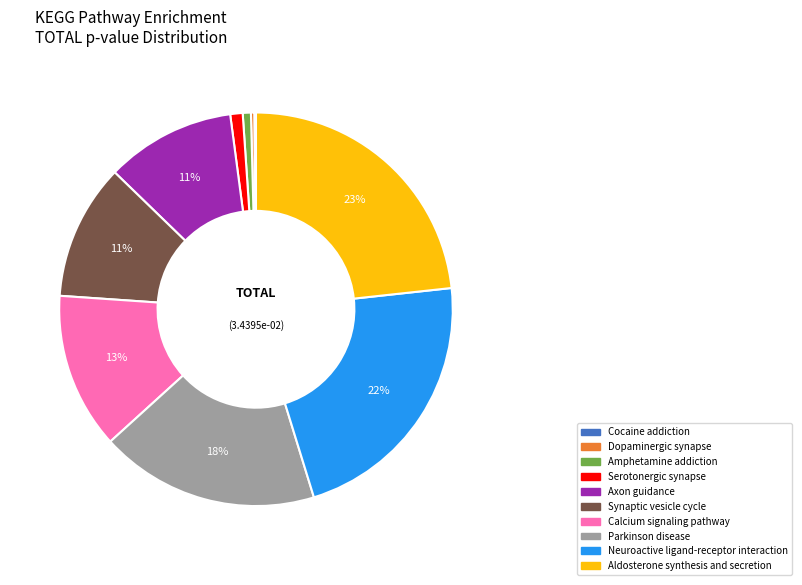

Which category has the biggest portion of the pie?

Aldosterone synthesis and secretion